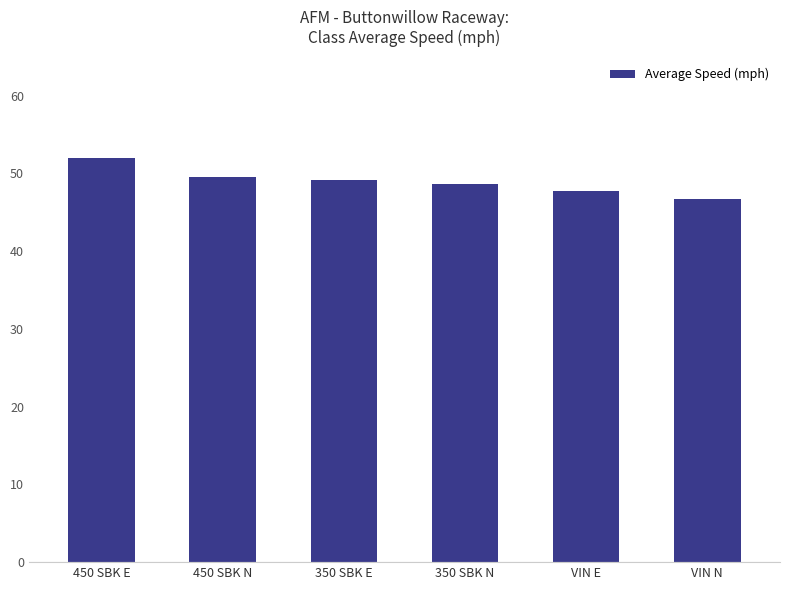

The value at 450 SBK E is 84.2. True or false?

False